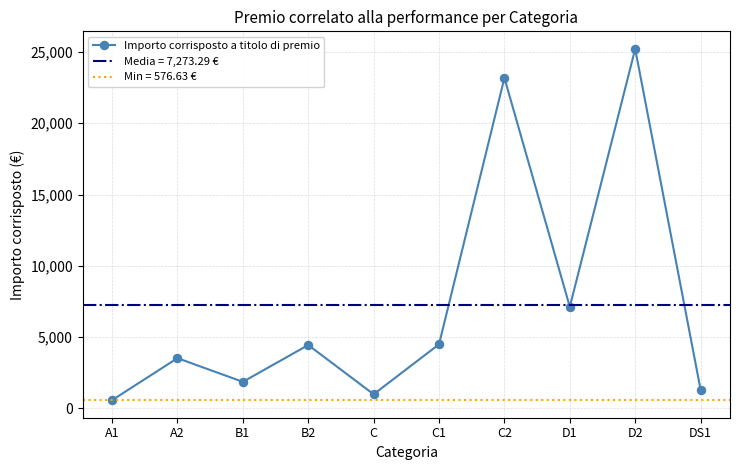

At which category does the chart reach its peak across all series?

D2